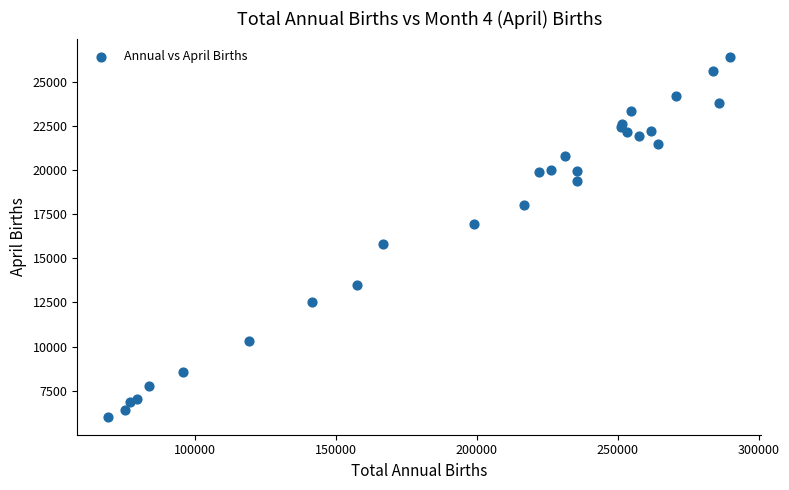

What Y value in the scatter plot is closest to 16227?

15788